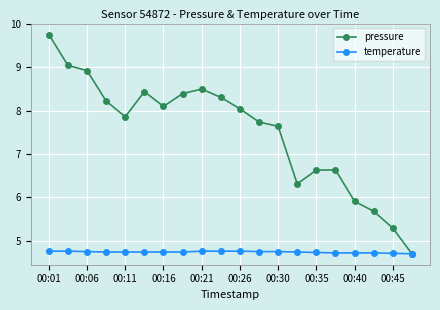

Which series has the largest range (max minus min)?

pressure